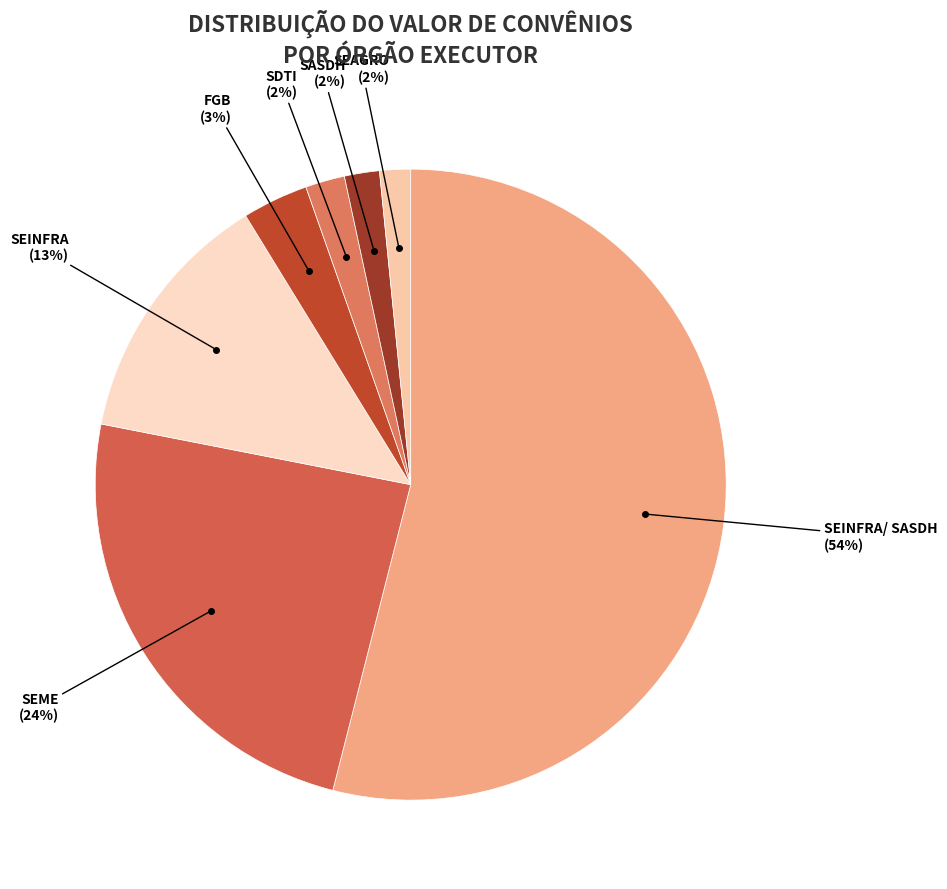

How many slices are in this pie chart?

7